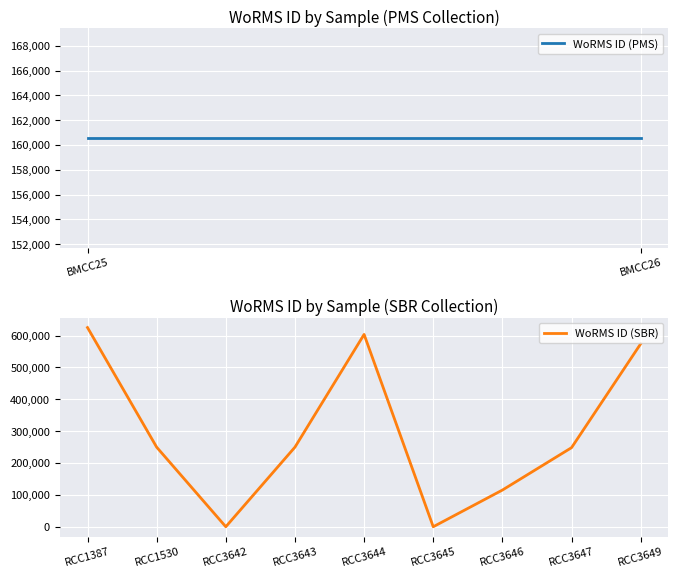

Approximately how many times larger is the value at RCC3649 compared to RCC3643?

2.3